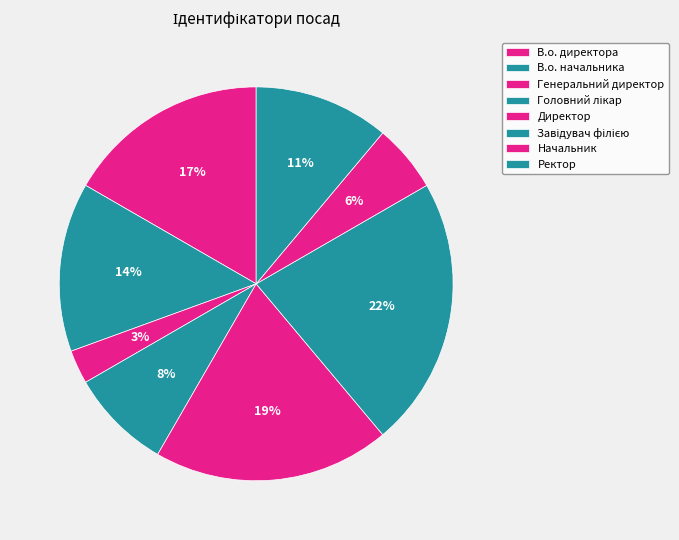

How many slices are in this pie chart?

8